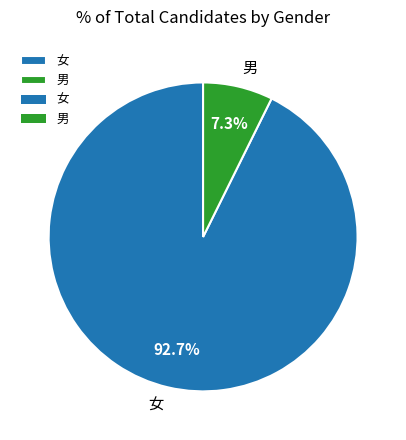

Is 女 the majority of the pie?

Yes